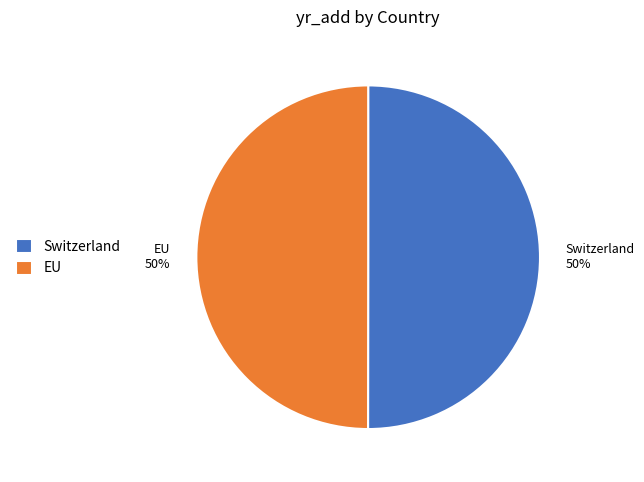

To the nearest percent, what portion does EU represent?

50%